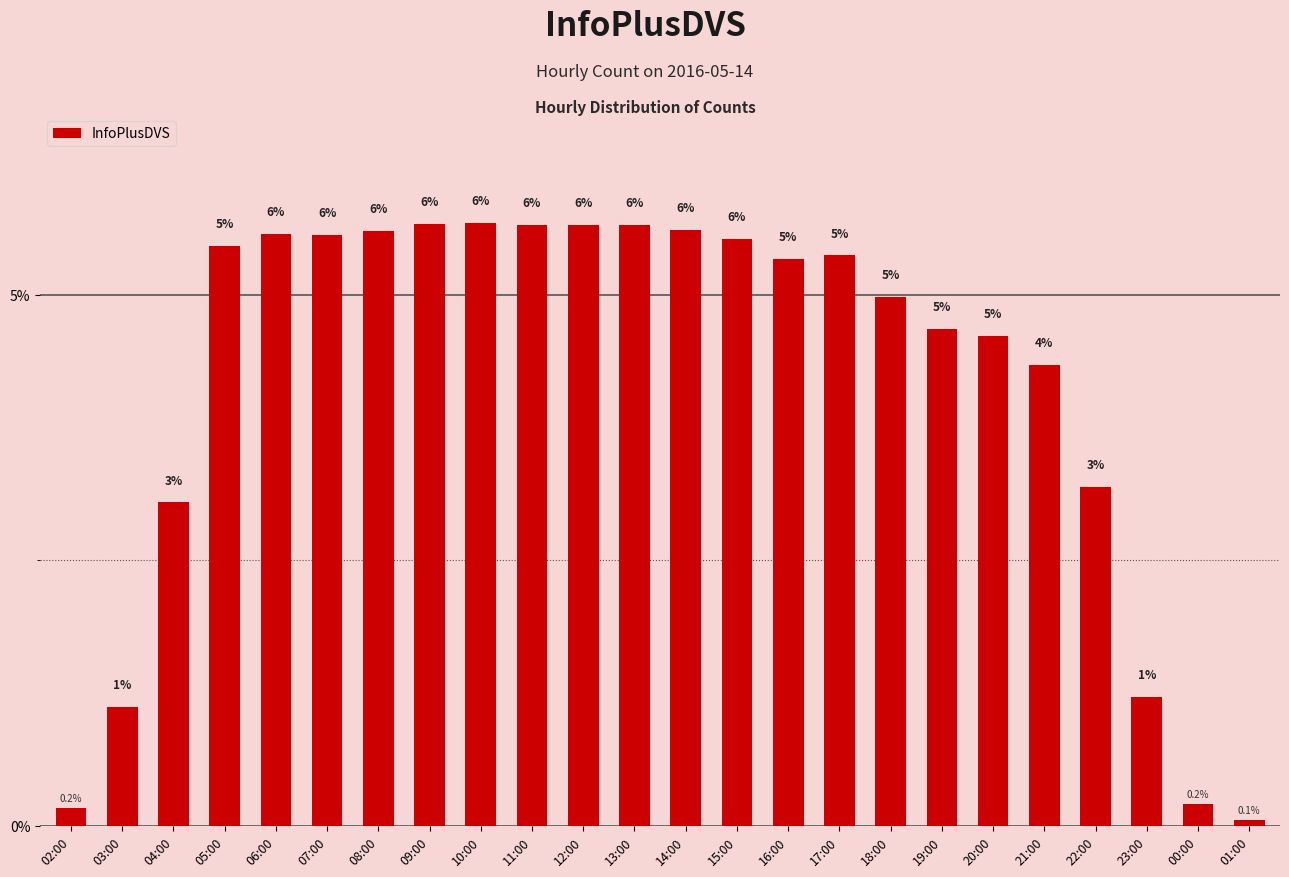

At which category does the chart reach its peak across all series?

10:00